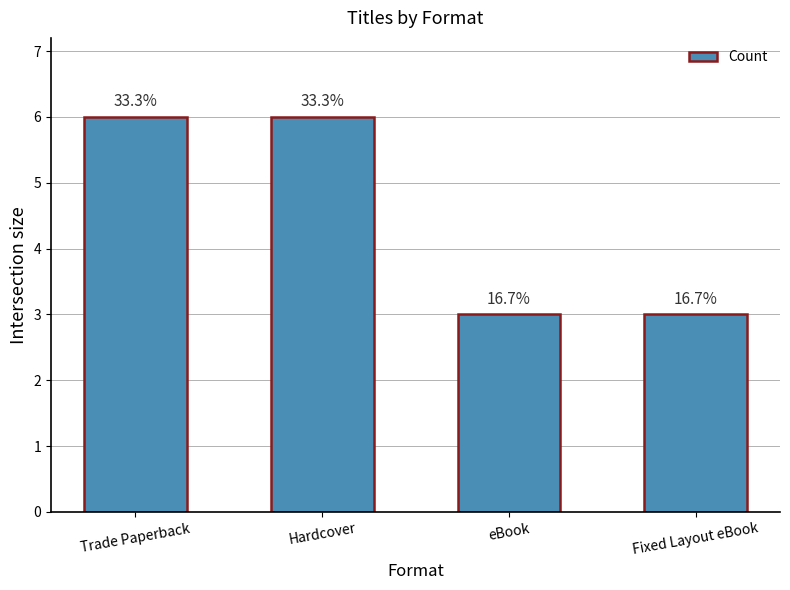

How many bars are there in total?

4